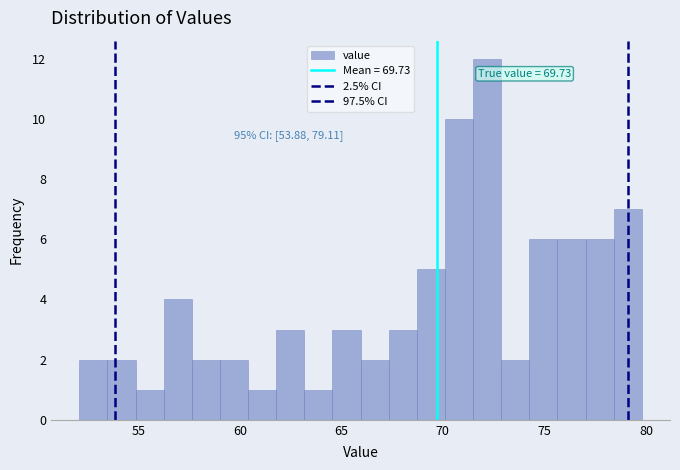

Read against the x-axis, roughly where is the centre of the tallest bar?

72.0